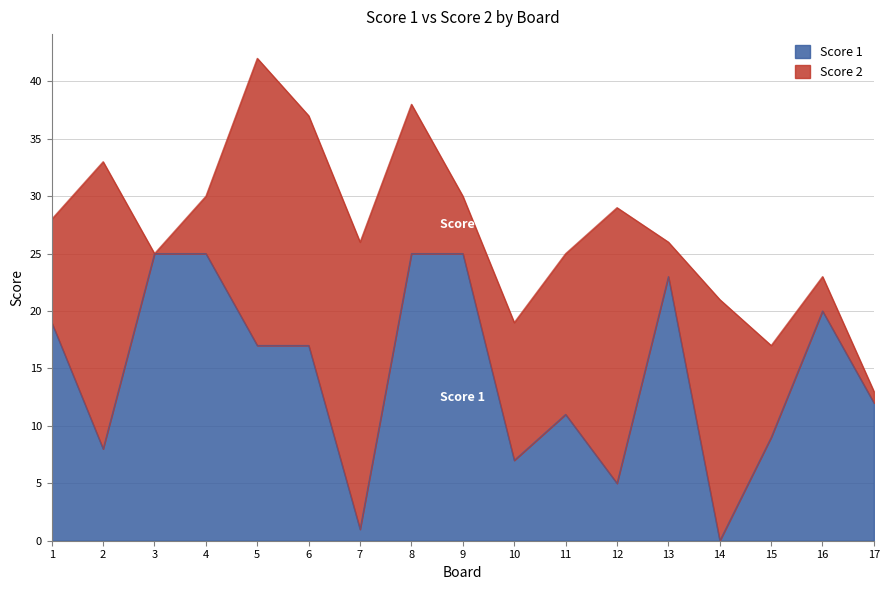

How many data points does each series have?

17